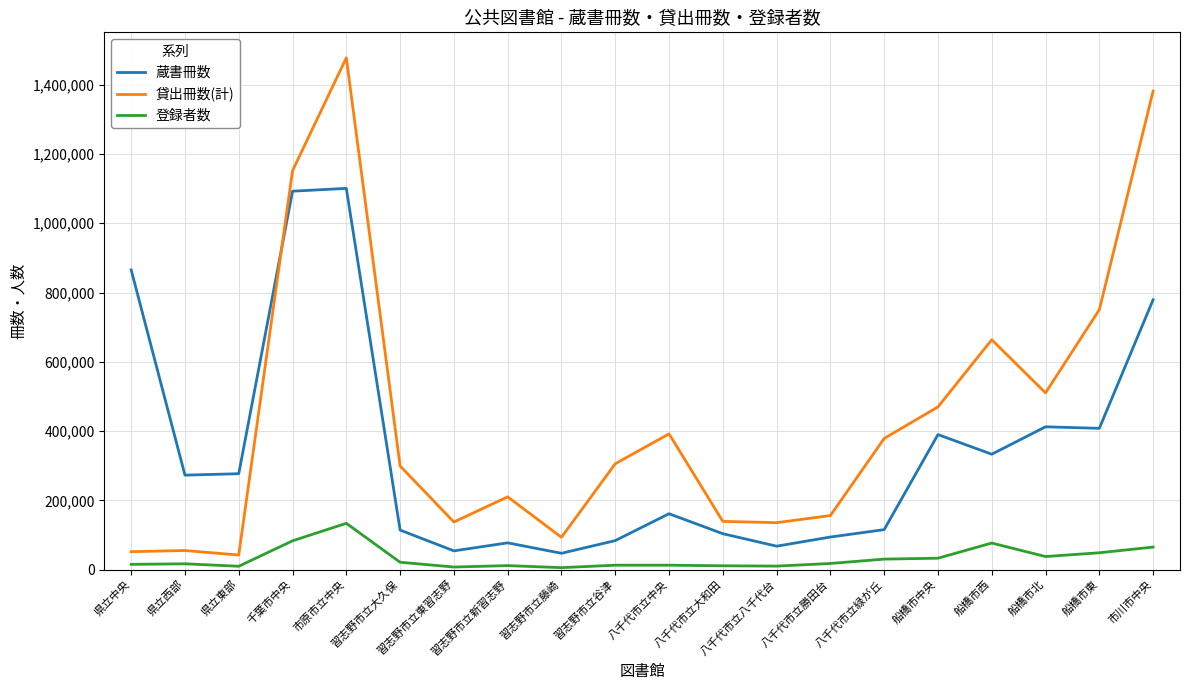

List the series in order of their peak value, lowest first.

登録者数, 蔵書冊数, 貸出冊数(計)